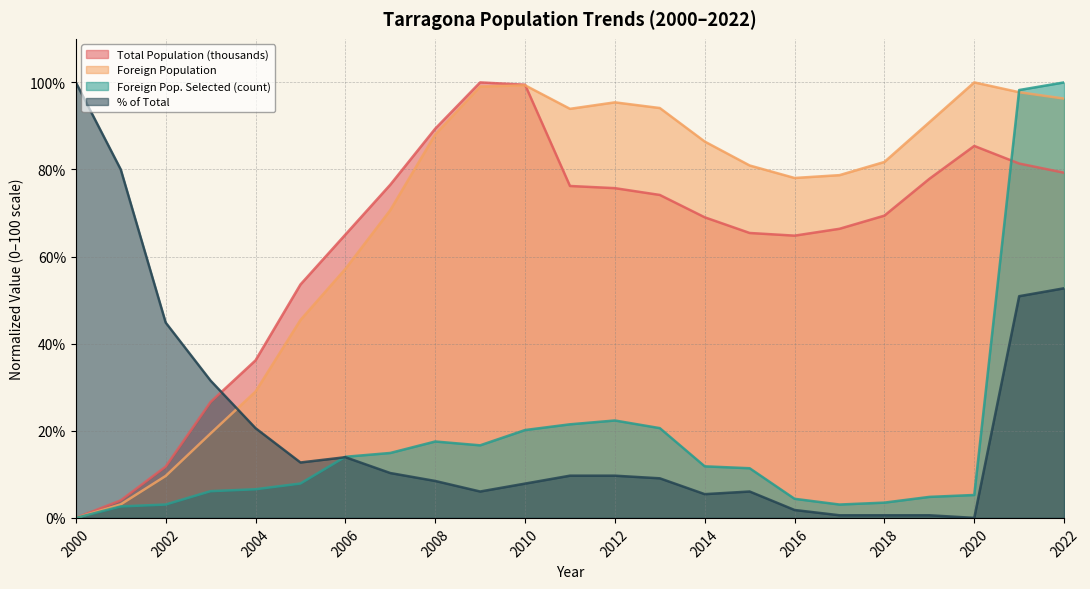

At how many categories does at least one series exceed 65?

19